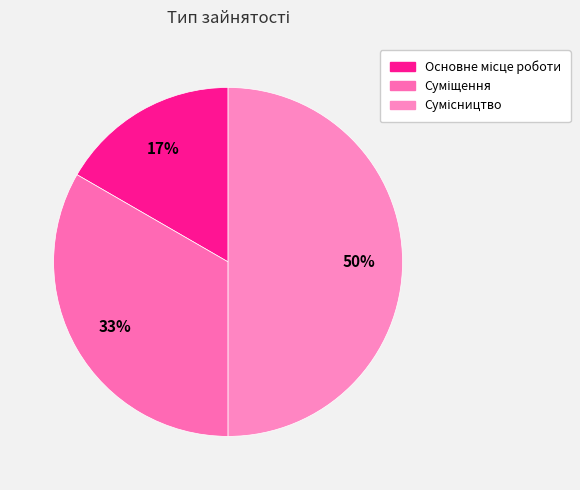

Does Сумісництво represent more than half of the total?

No